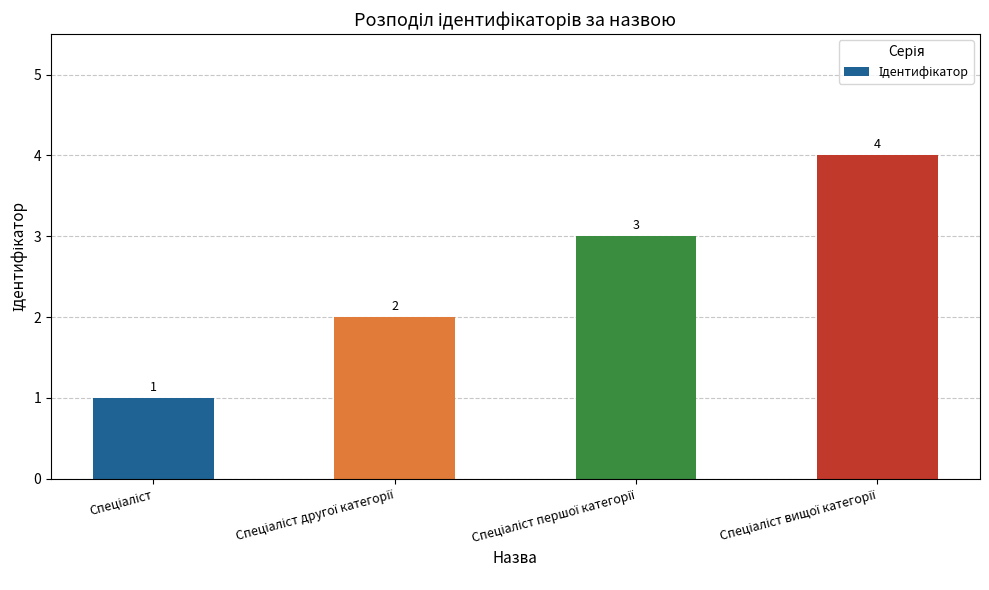

How many bars are there in total?

4